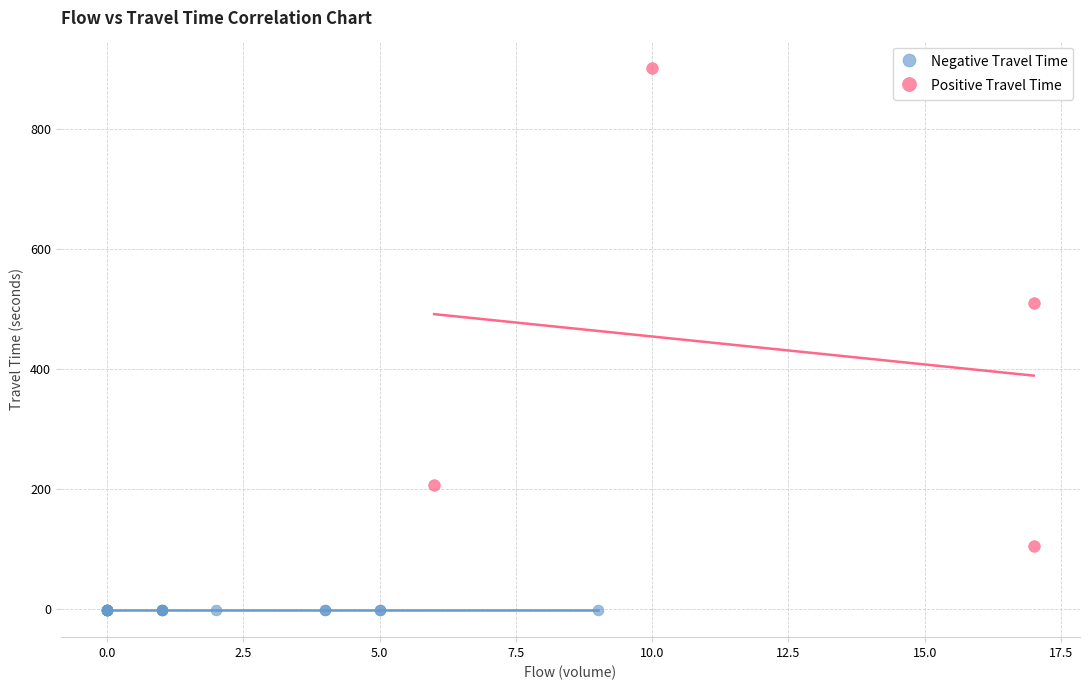

Which series contains the highest Y value?

Positive Travel Time